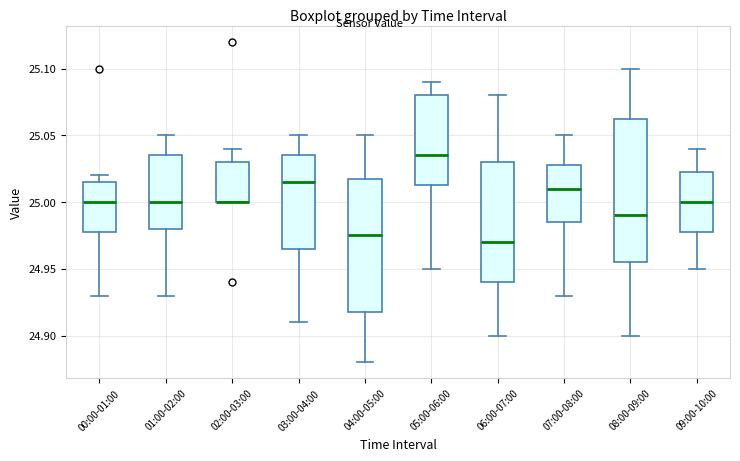

Where does the lower whisker of the box for 00:00-01:00 end on the y-axis? The values are not printed on the chart, so give them approximately, as read against the axis.

24.930